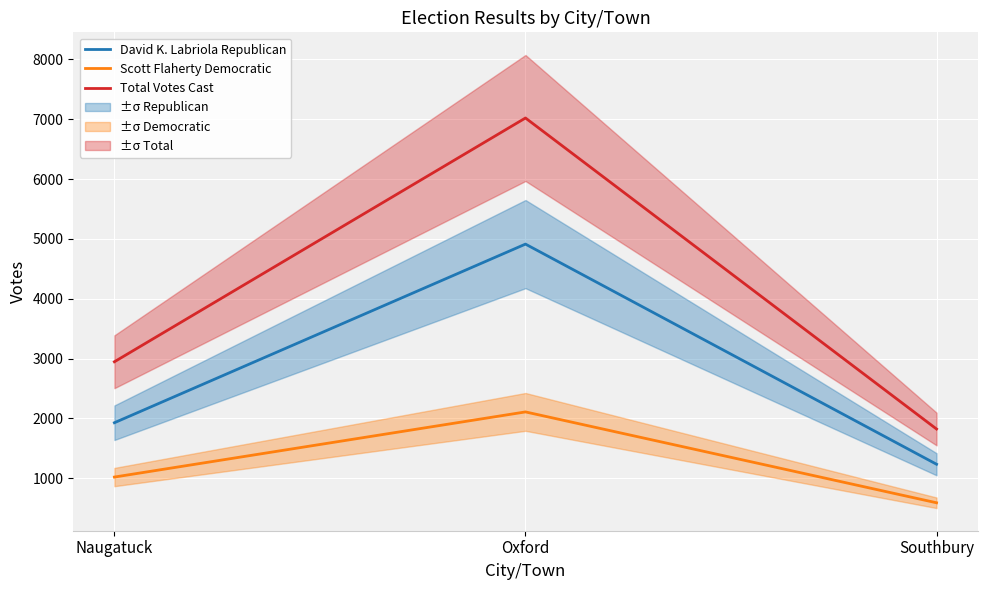

What is the difference between the second highest and minimum values in the Scott Flaherty Democratic series?

430